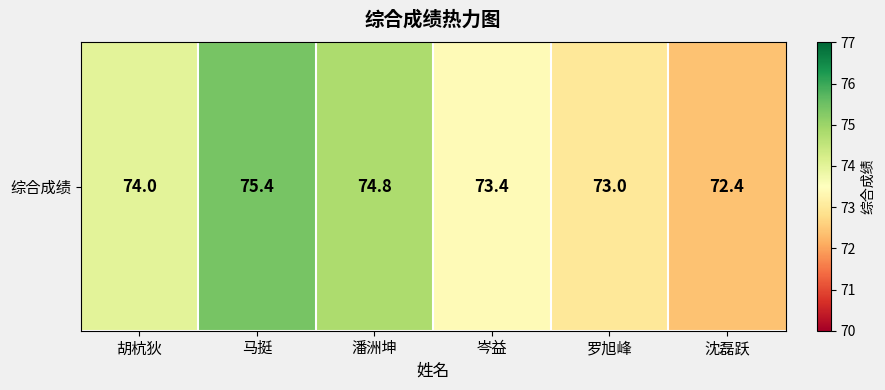

Where is the data nearest to the value 73?

罗旭峰